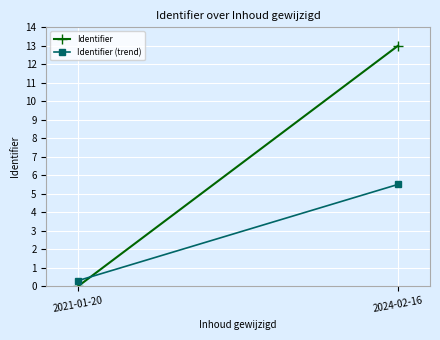

True or false: Identifier has a value of 0.0 at 2021-01-20.

True